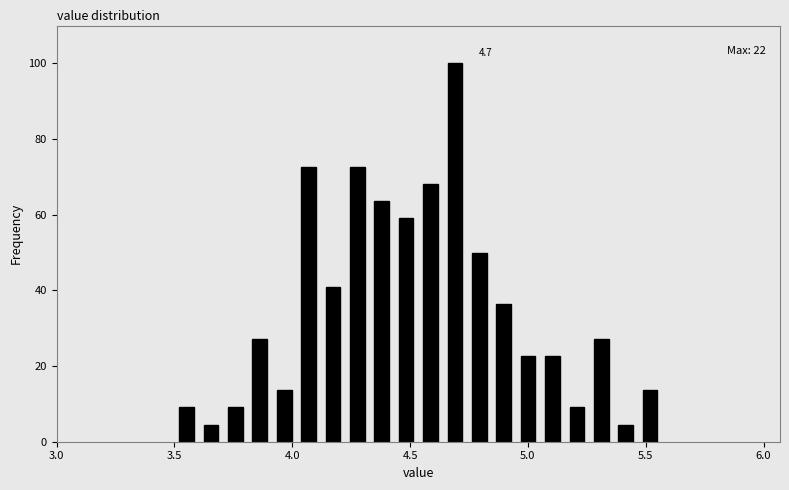

Around what value on the x-axis is the tallest bar? Give the approximate position of its centre, as read against the axis.

4.70